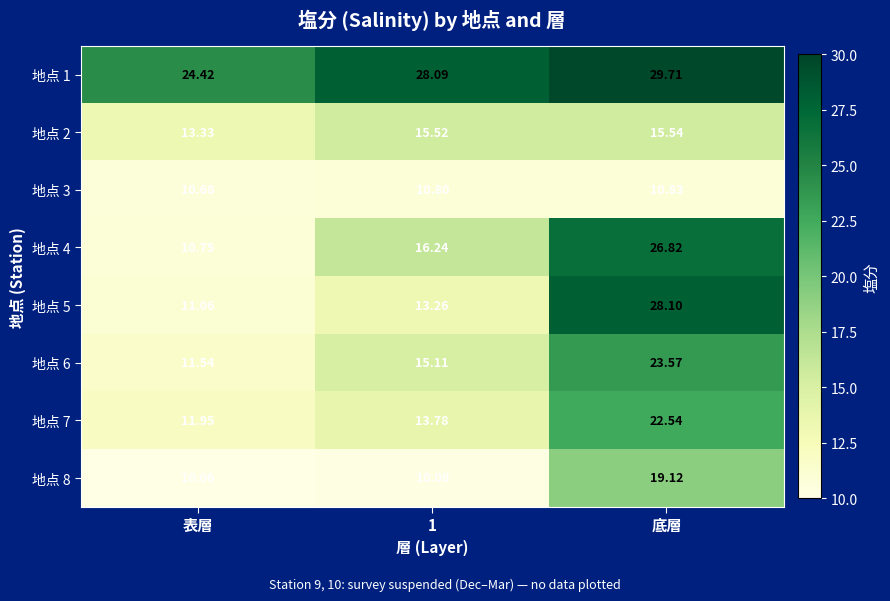

Is the value of 地点 8 at 表層 greater than the value of 地点 5 at 表層?

No